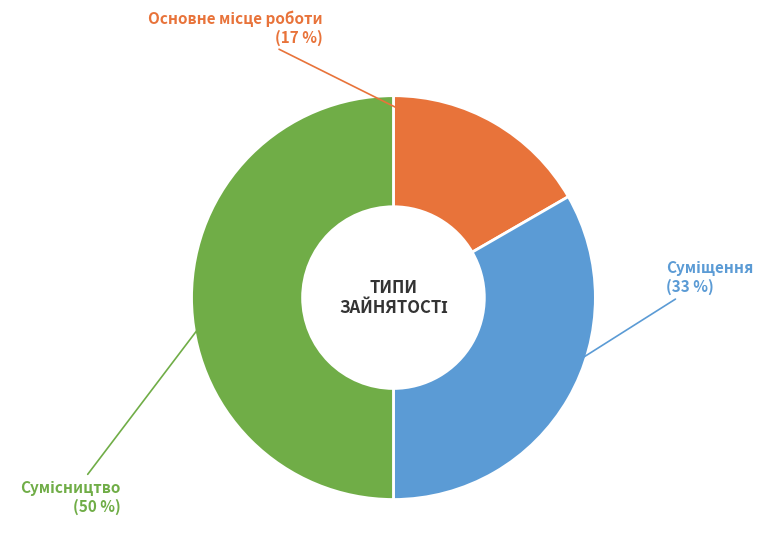

To the nearest percent, what is the difference between the largest and smallest slice percentages?

33%